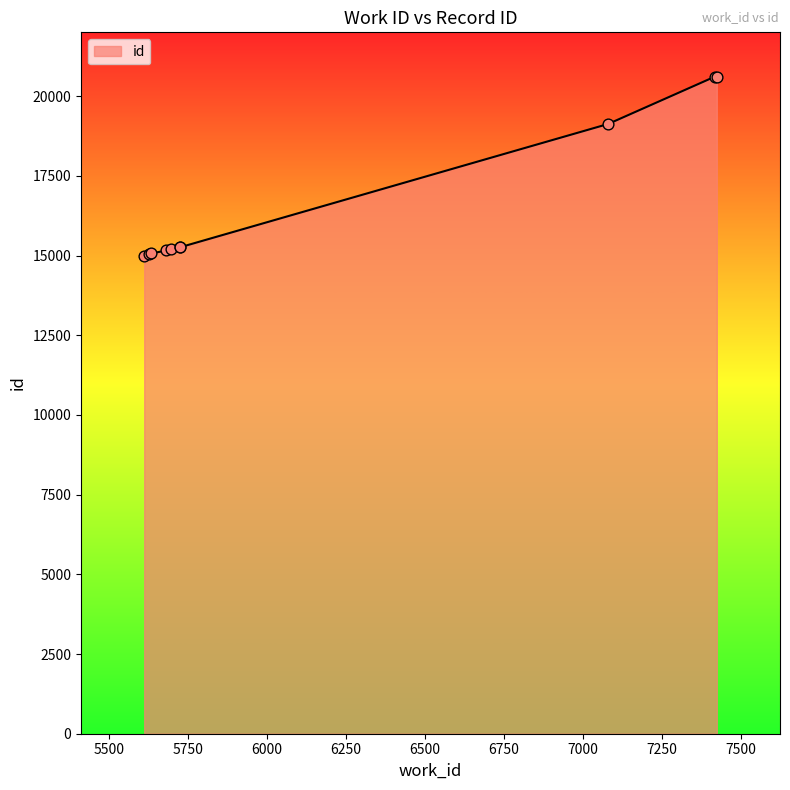

What is the greatest value displayed?

20614